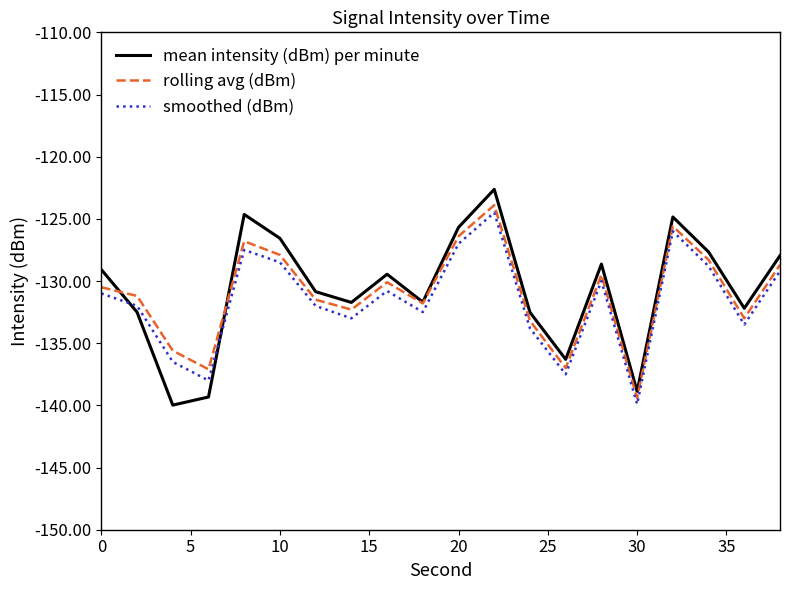

What is the sum of all mean intensity (dBm) per minute values?

-2613.1